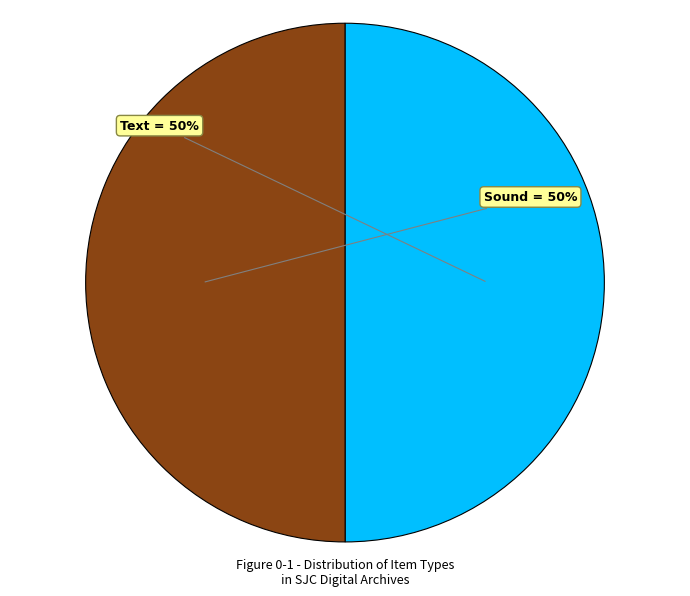

To the nearest percent, what is the average slice percentage?

50%